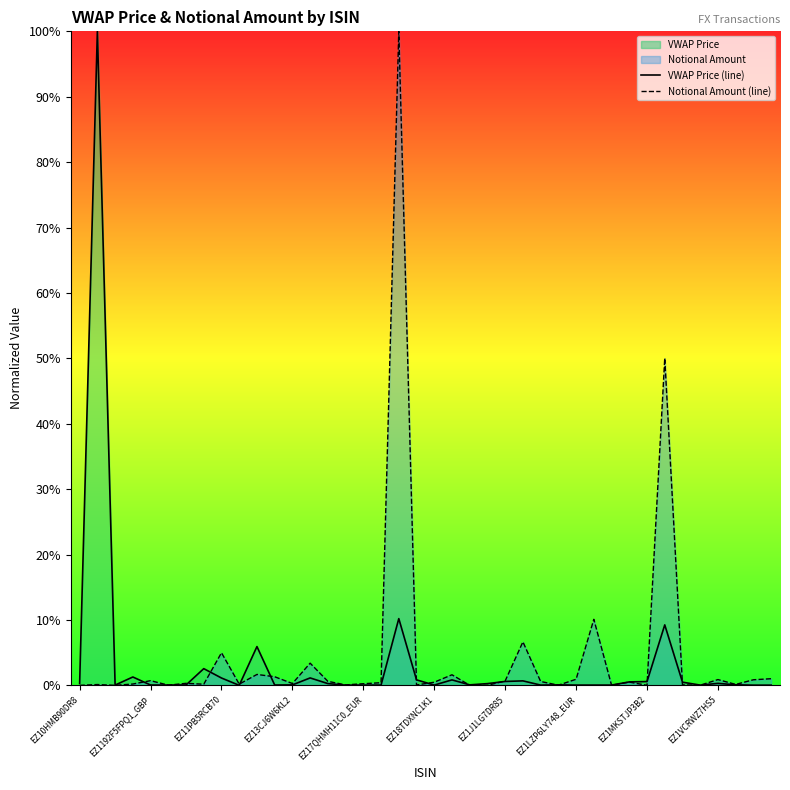

What is the total value across all series at EZ1MKSTJP3B2?

0.6